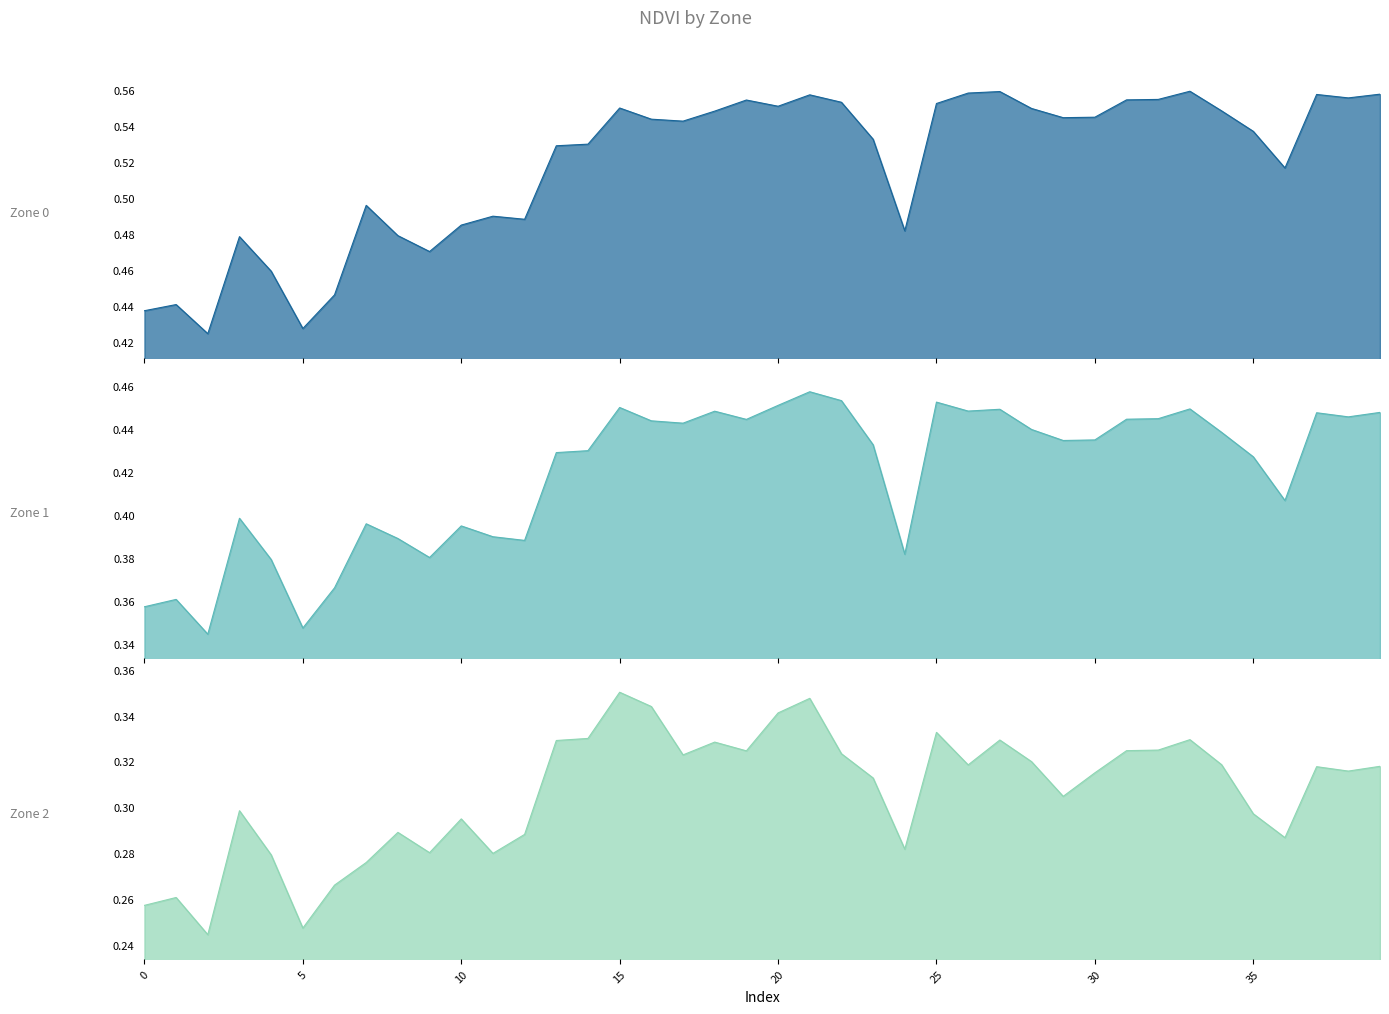

Which series has the widest spread of values?

Zone_0